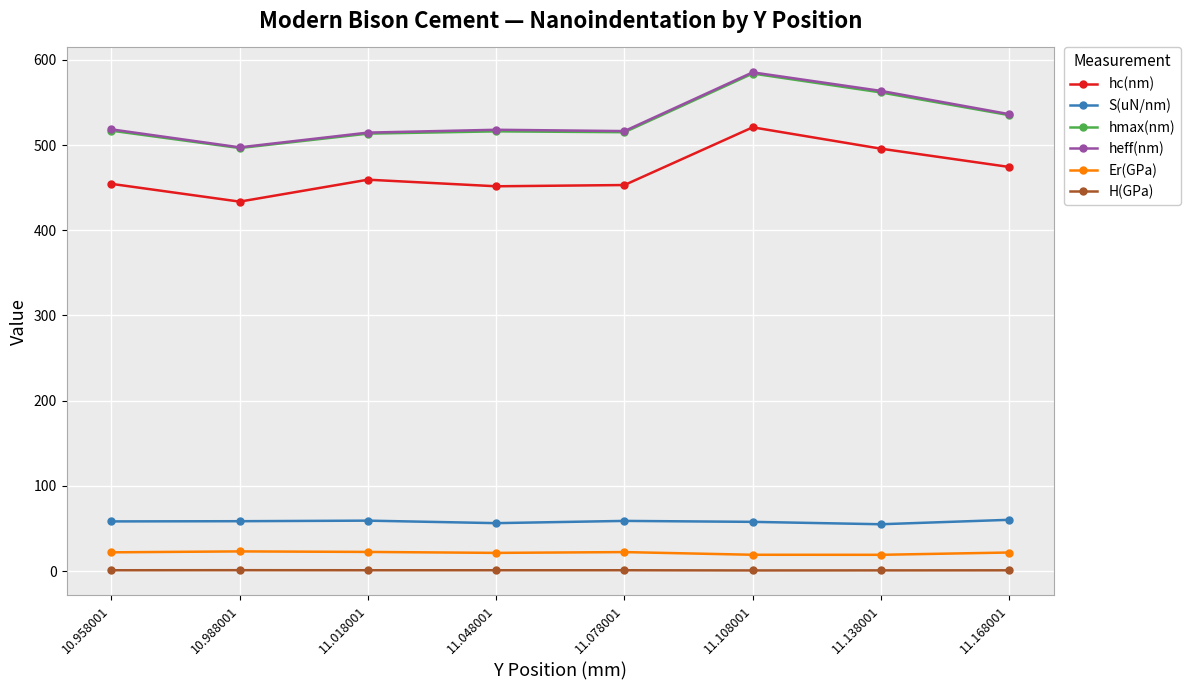

How many categories are shown in the chart?

8